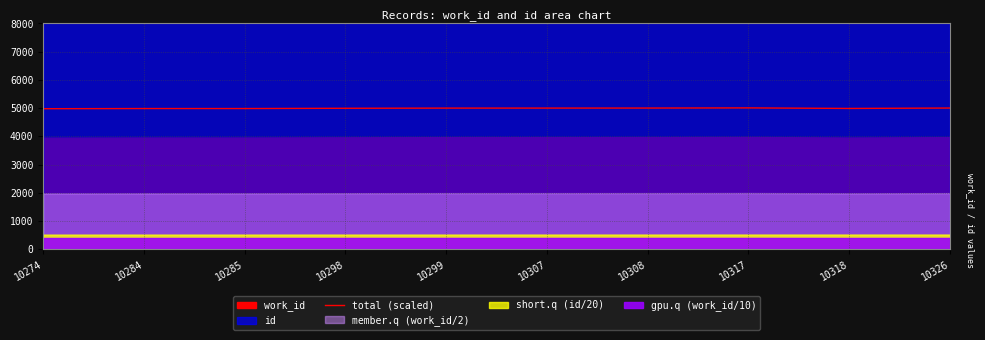

Which label corresponds to the largest value in the chart?

10317